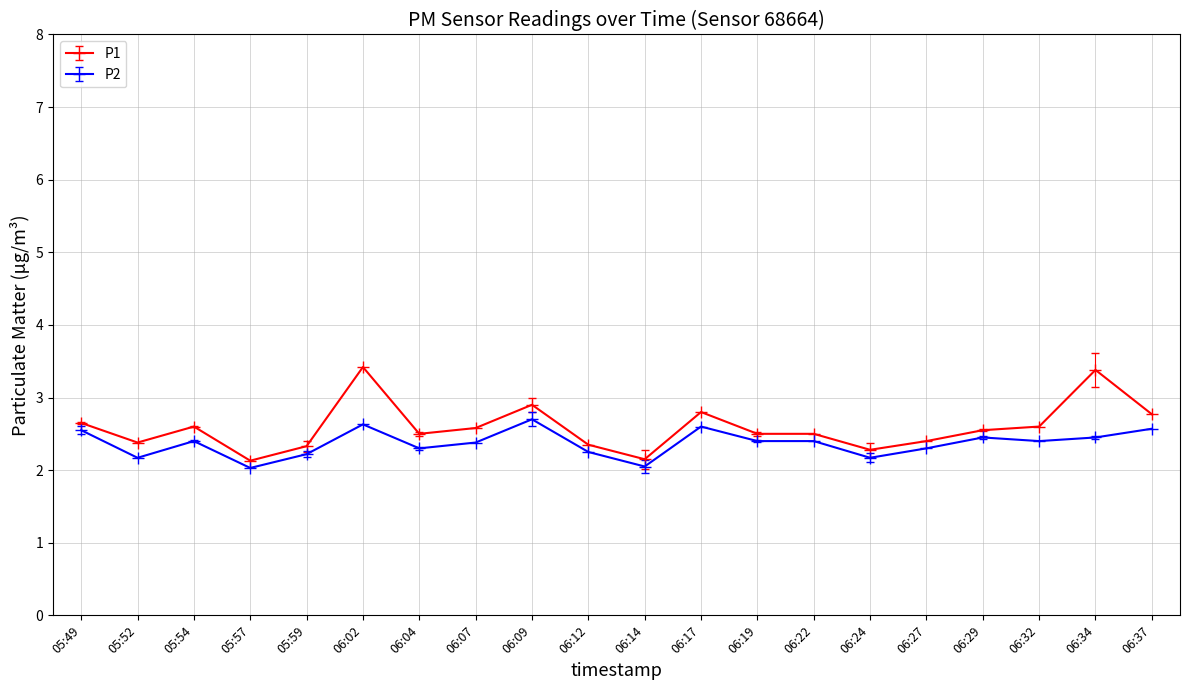

True or false: P1 has more than 1 points higher than both neighbors.

True